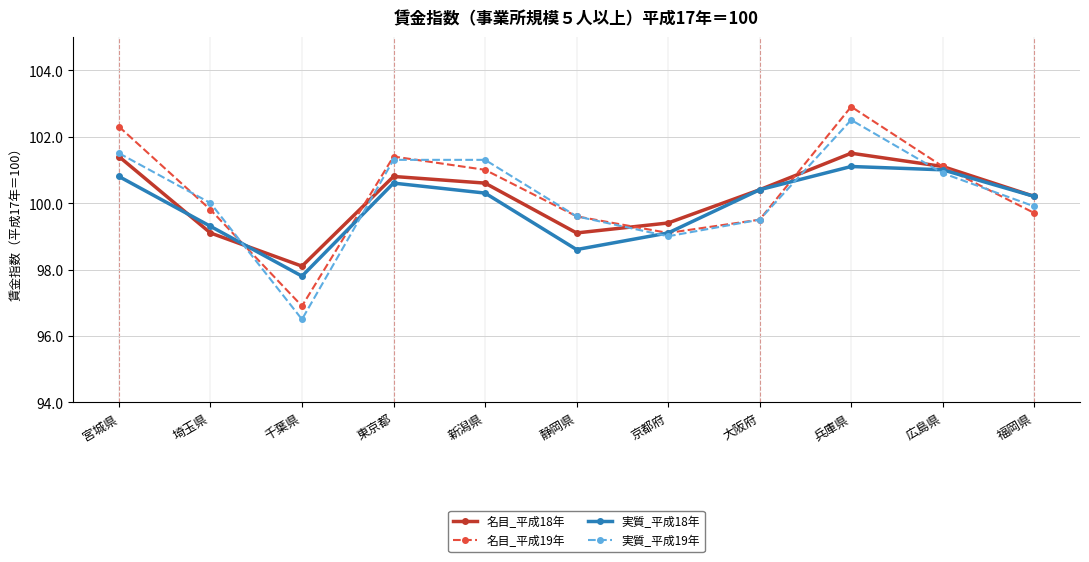

Rank the series at 兵庫県 from highest to lowest value.

名目_平成19年, 実質_平成19年, 名目_平成18年, 実質_平成18年